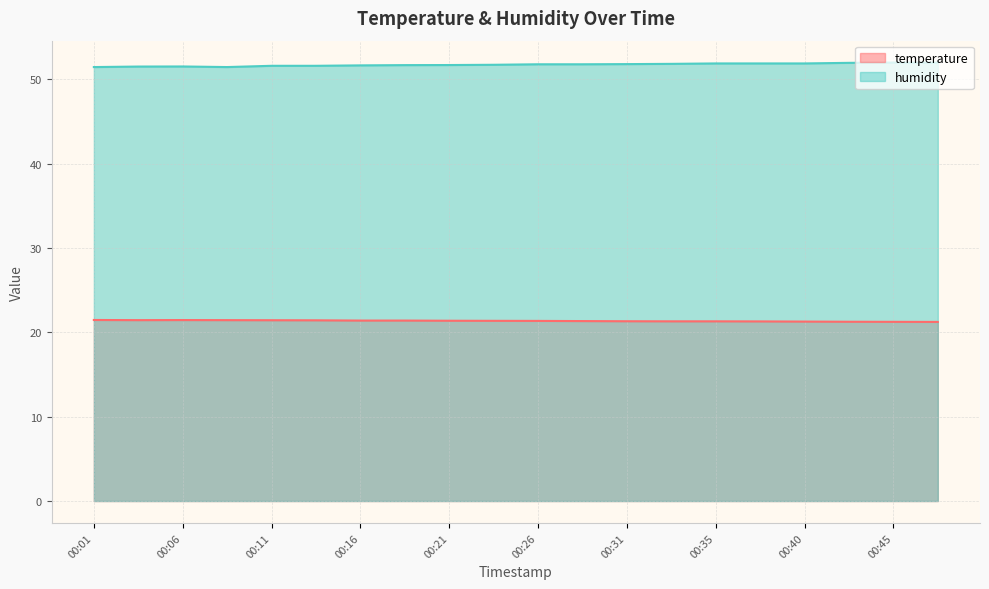

Rank the series by their maximum value, from highest to lowest.

humidity, temperature